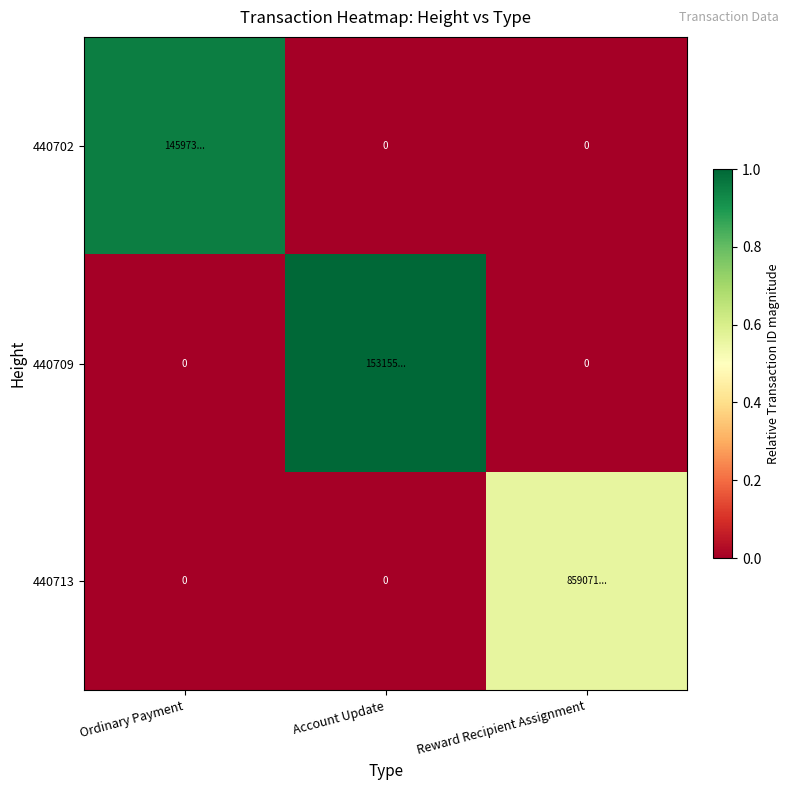

Between Ordinary Payment and Reward Recipient Assignment, which series saw the biggest shift?

440702